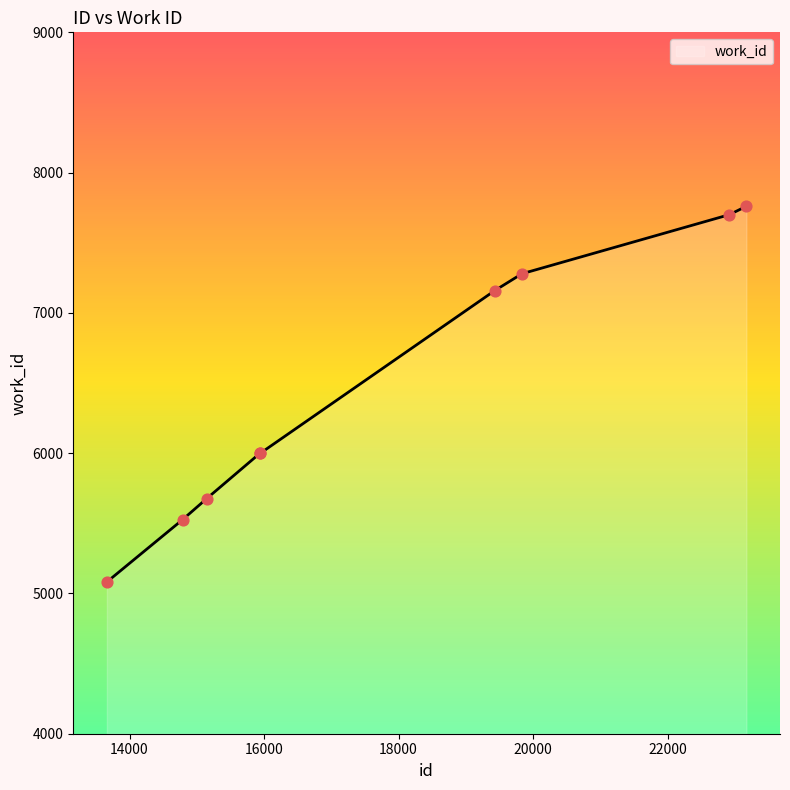

What is the difference between the maximum and minimum values?

2678